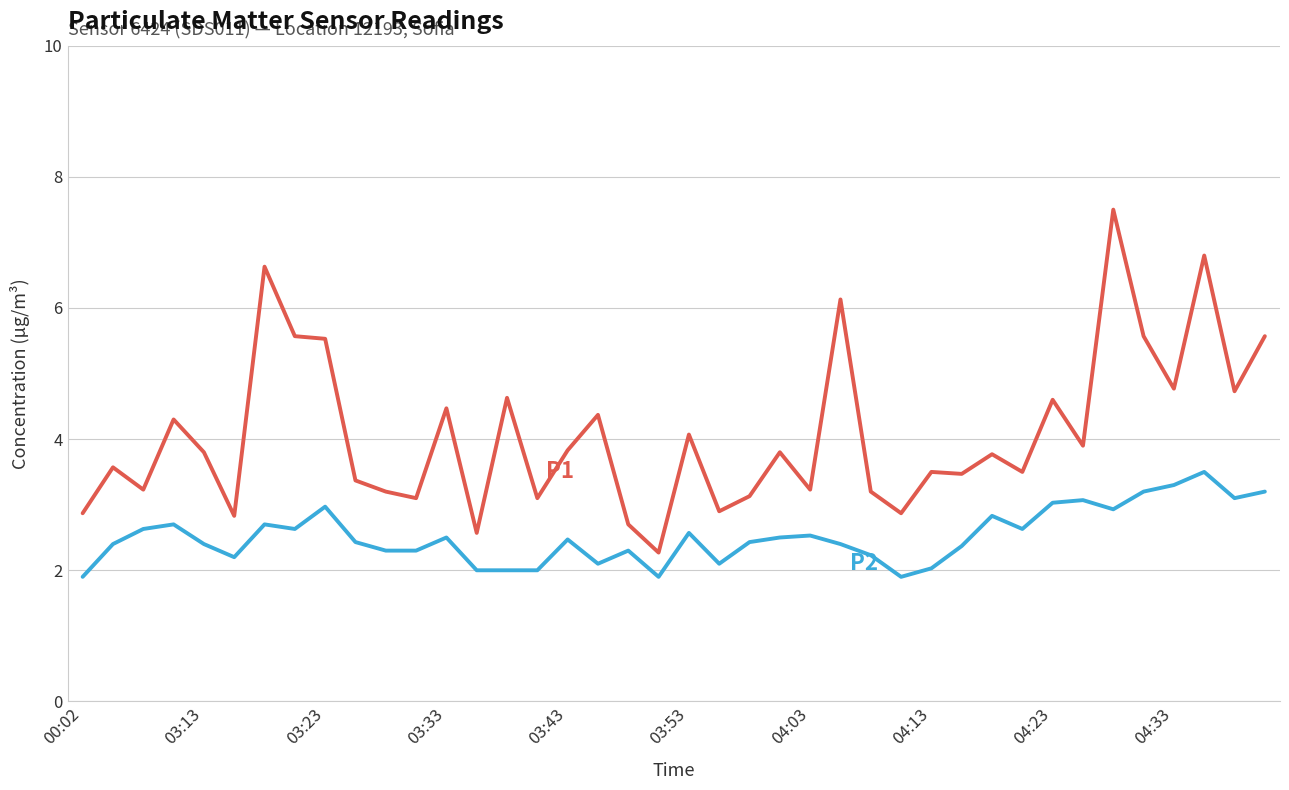

What is the greatest value displayed?

7.5